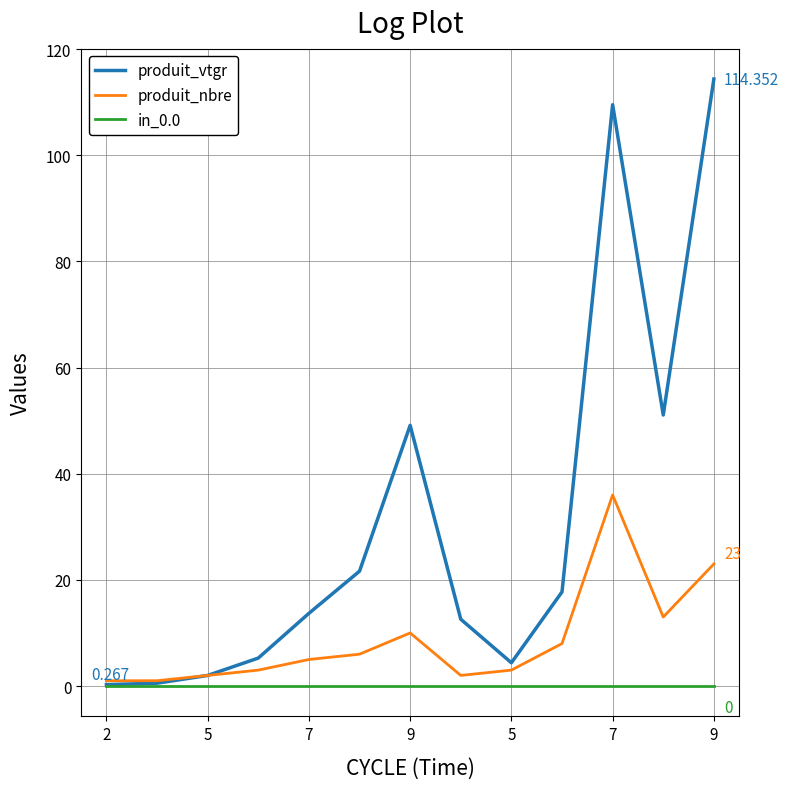

How many values in the produit_nbre series are below 5?

6